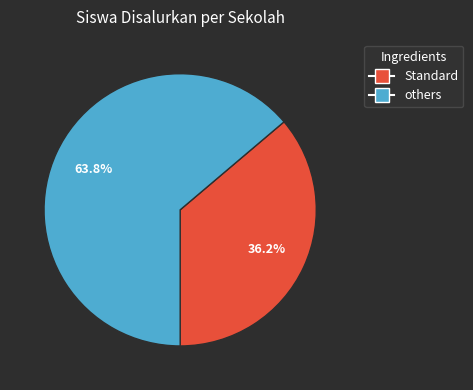

How many slices are in this pie chart?

2